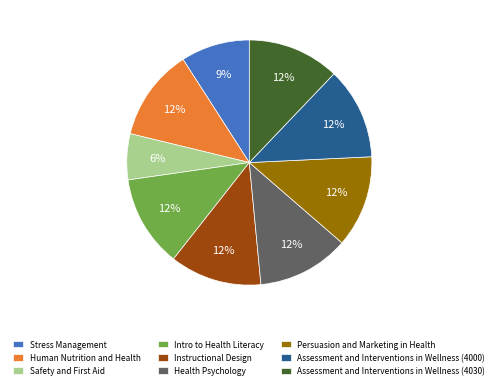

Count the number of slices in the pie.

9